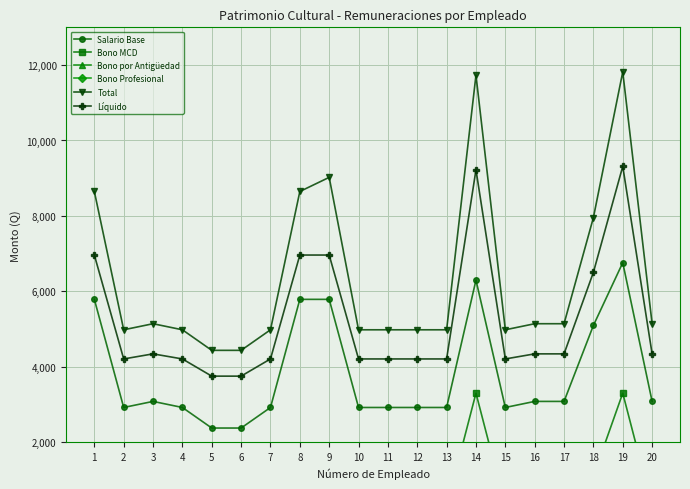

True or false: Total and Líquido cross at least once.

False